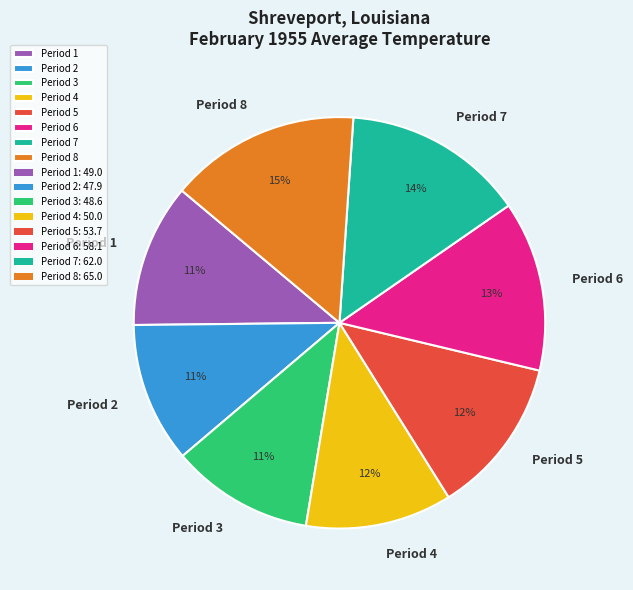

To the nearest percent, what percentage of the pie is Period 3?

11%